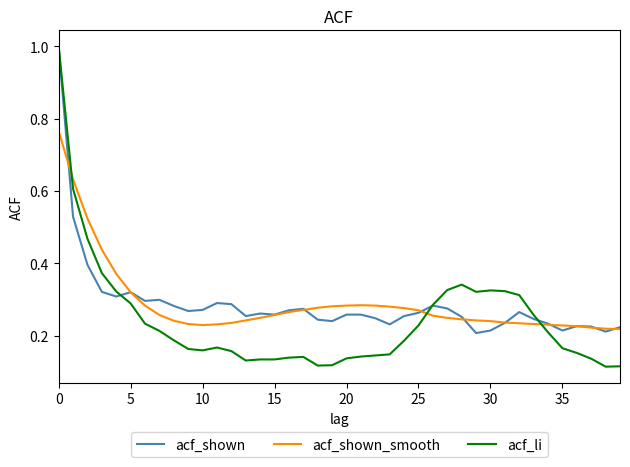

Which series has the widest spread of values?

acf_li